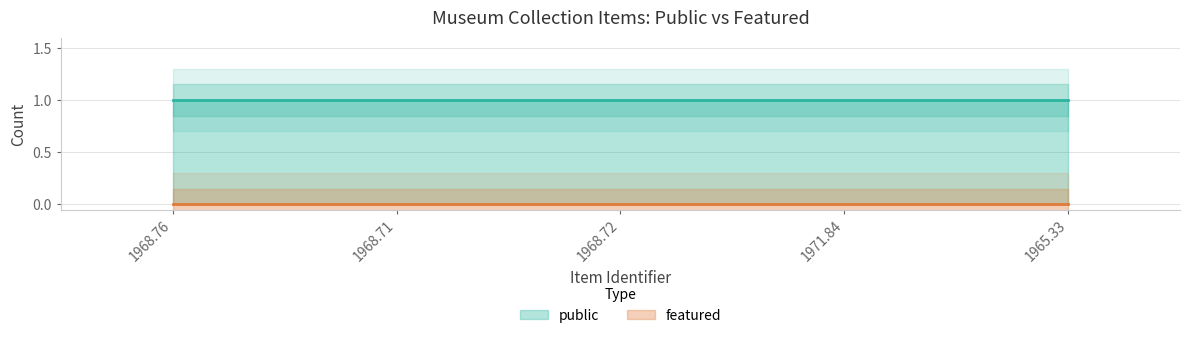

At how many categories does at least one series exceed 0?

5